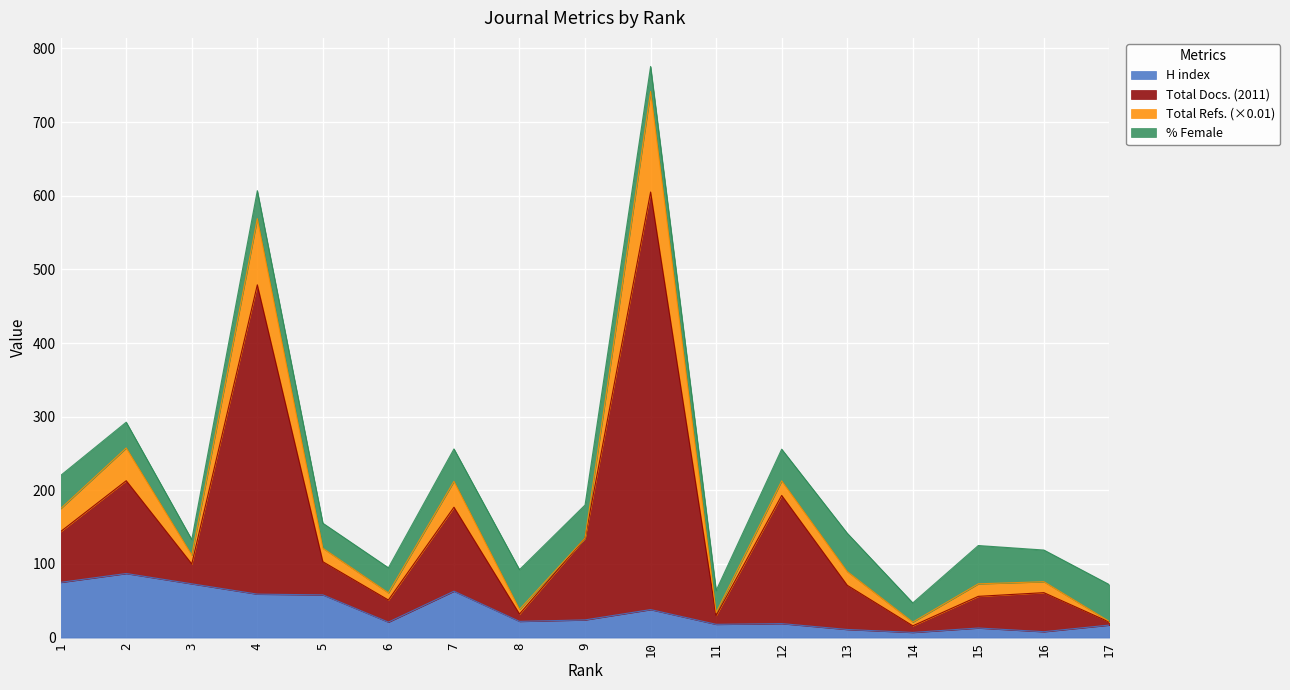

What is the difference between the highest and lowest values at 15?

112.0